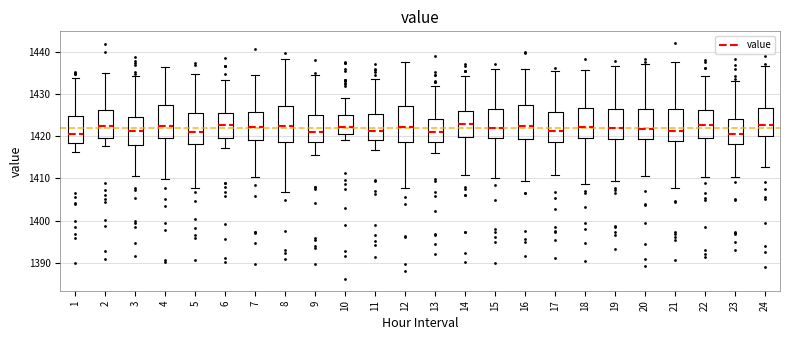

Reading left to right, read every box against the y-axis: the position of its median line, the range the box covers, and the ends of its whiskers. The values are not printed on the chart, so give them approximately, as read against the axis.

1: median 1420, box 1418 to 1425, whiskers 1416 to 1434
2: median 1422, box 1420 to 1426, whiskers 1418 to 1435
3: median 1421, box 1418 to 1425, whiskers 1411 to 1434
4: median 1422, box 1420 to 1427, whiskers 1410 to 1436
5: median 1421, box 1418 to 1426, whiskers 1408 to 1435
6: median 1423, box 1420 to 1426, whiskers 1417 to 1433
7: median 1422, box 1419 to 1426, whiskers 1410 to 1435
8: median 1422, box 1419 to 1427, whiskers 1407 to 1438
9: median 1421, box 1419 to 1425, whiskers 1416 to 1434
10: median 1422, box 1421 to 1425, whiskers 1419 to 1429
11: median 1421, box 1419 to 1425, whiskers 1417 to 1434
12: median 1422, box 1419 to 1427, whiskers 1408 to 1438
13: median 1421, box 1419 to 1424, whiskers 1416 to 1432
14: median 1423, box 1420 to 1426, whiskers 1411 to 1434
15: median 1422, box 1420 to 1426, whiskers 1410 to 1436
16: median 1422, box 1419 to 1427, whiskers 1409 to 1436
17: median 1421, box 1419 to 1426, whiskers 1411 to 1435
18: median 1422, box 1419 to 1427, whiskers 1409 to 1436
19: median 1422, box 1419 to 1426, whiskers 1409 to 1437
20: median 1422, box 1419 to 1426, whiskers 1411 to 1437
21: median 1421, box 1419 to 1426, whiskers 1408 to 1437
22: median 1423, box 1419 to 1426, whiskers 1410 to 1434
23: median 1421, box 1418 to 1424, whiskers 1410 to 1433
24: median 1423, box 1420 to 1427, whiskers 1413 to 1437